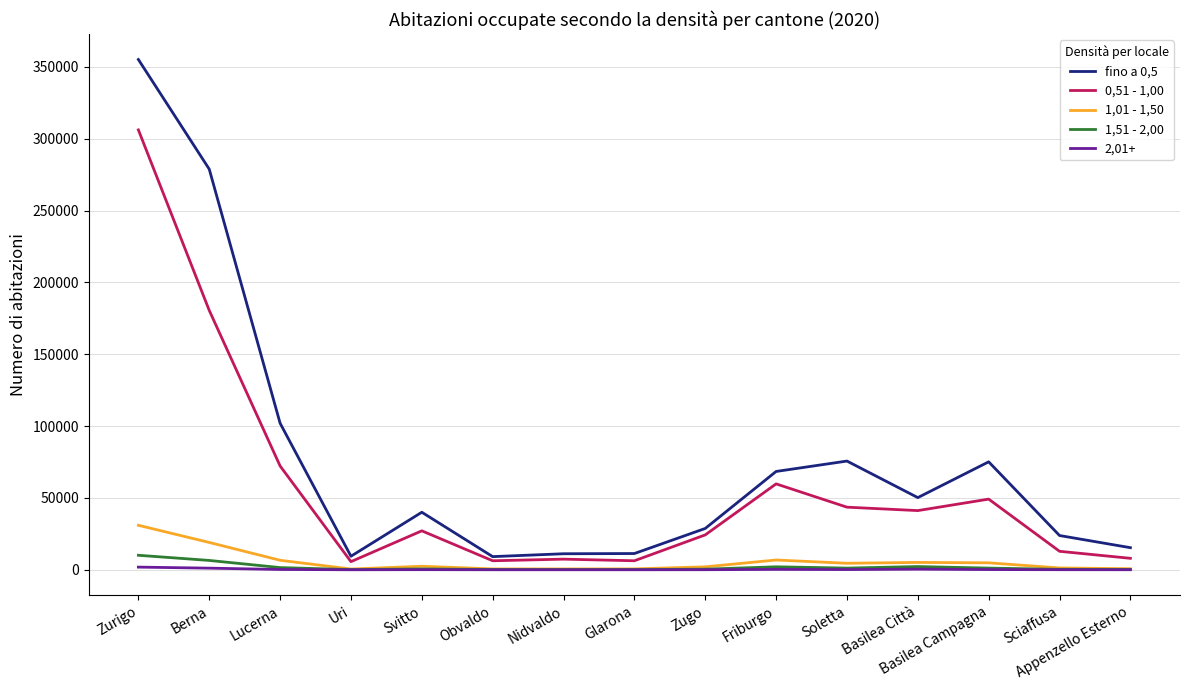

Which series has the widest spread of values?

fino a 0,5